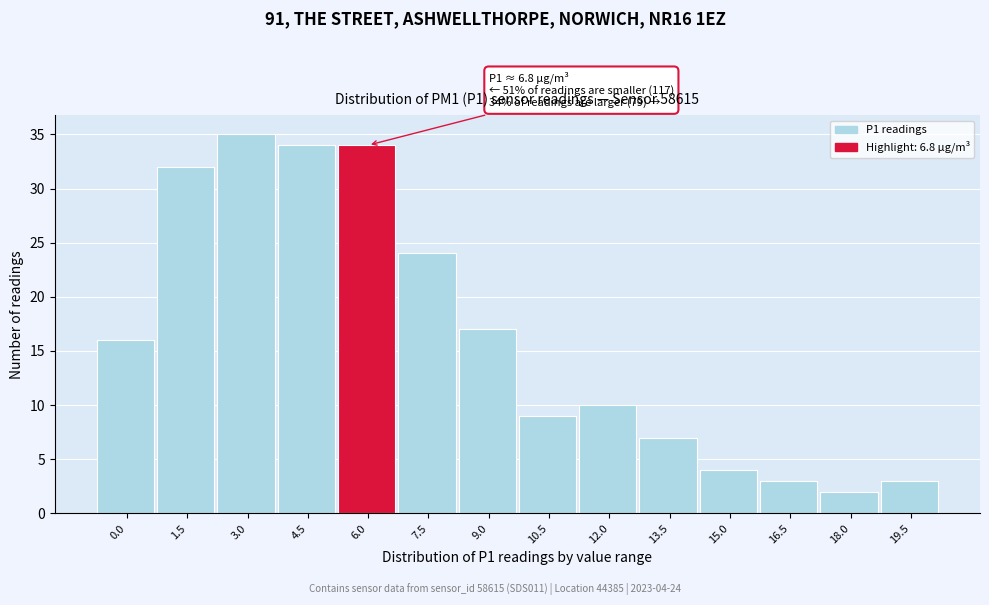

Reading right to left, list all the values displayed in this chart.

19.5=3	18.0=2	16.5=3	15.0=4	13.5=7	12.0=10	10.5=9	9.0=17	7.5=24	6.0=34	4.5=34	3.0=35	1.5=32	0.0=16